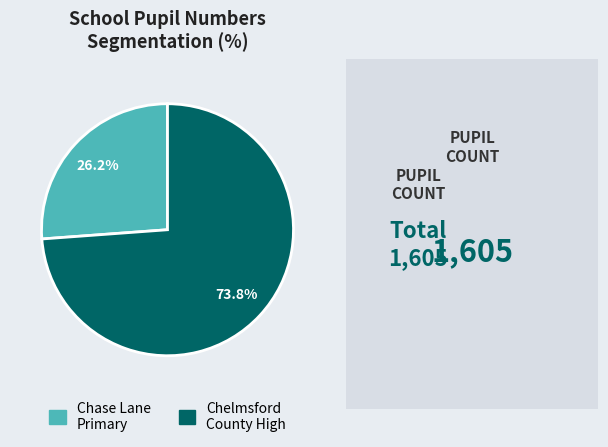

Is there any slice that represents more than half of the pie?

Yes